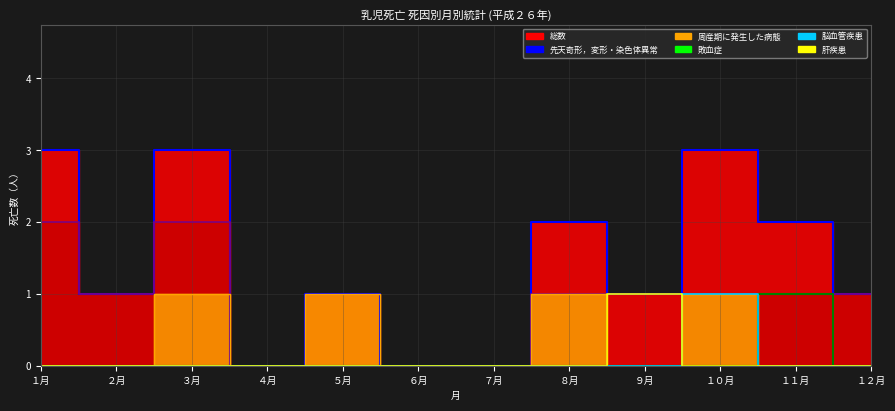

Which series has the largest total across all categories?

総数